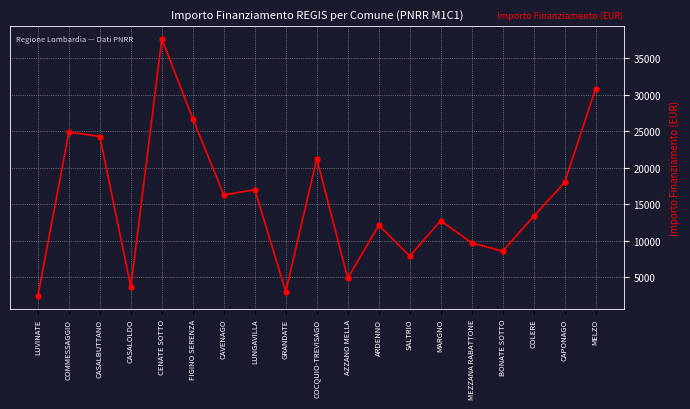

Is this an area chart (filled region under the line)?

No